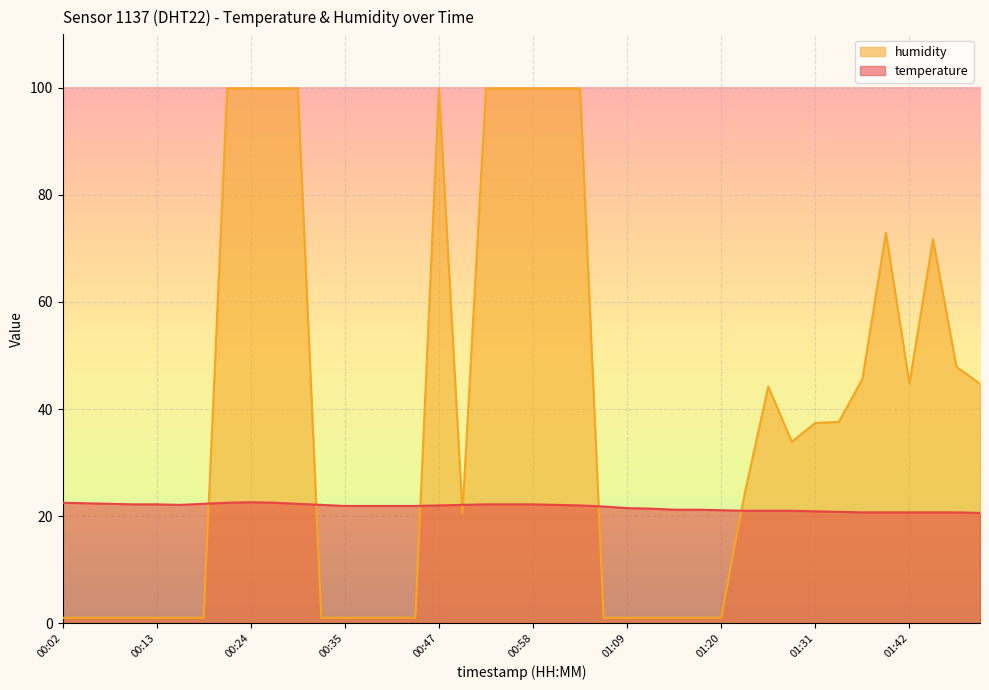

What are all the series names shown in the legend?

humidity, temperature